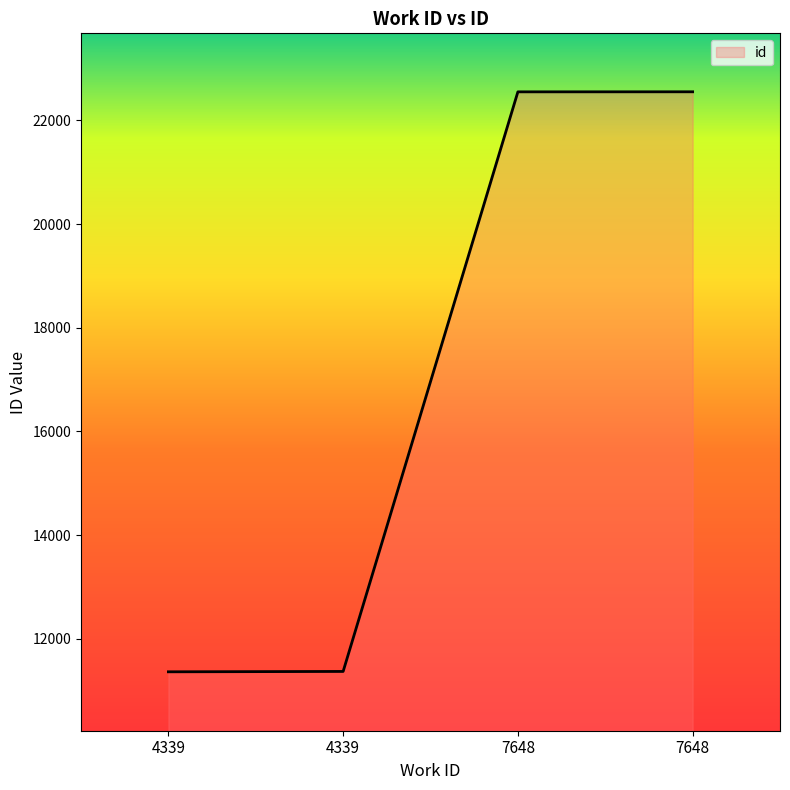

How many values are below 22551?

2